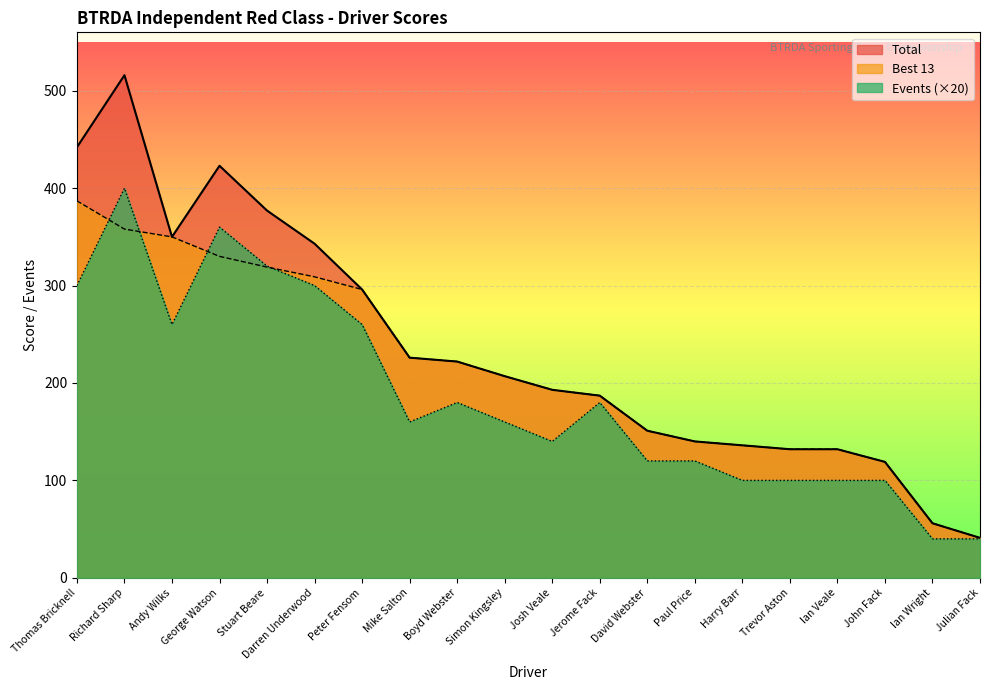

True or false: Best 13 and Total cross at least once.

False